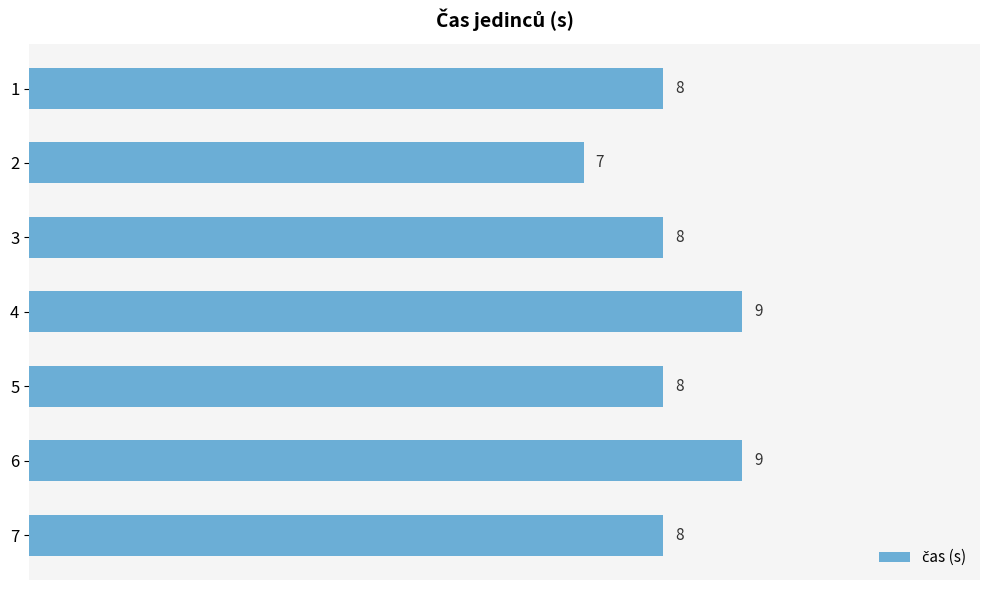

What is the difference between the second highest and second lowest values?

1